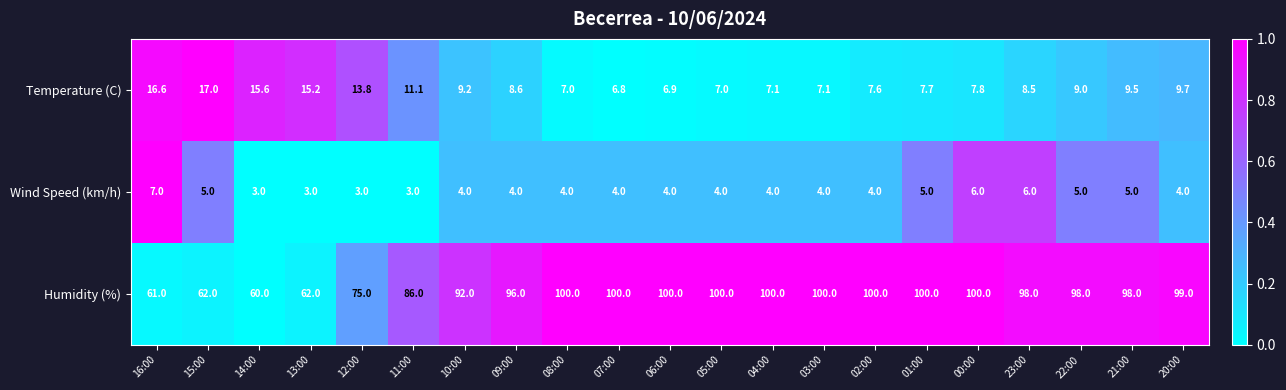

True or false: Temperature (C) has a value of 16.6 at 16:00.

True